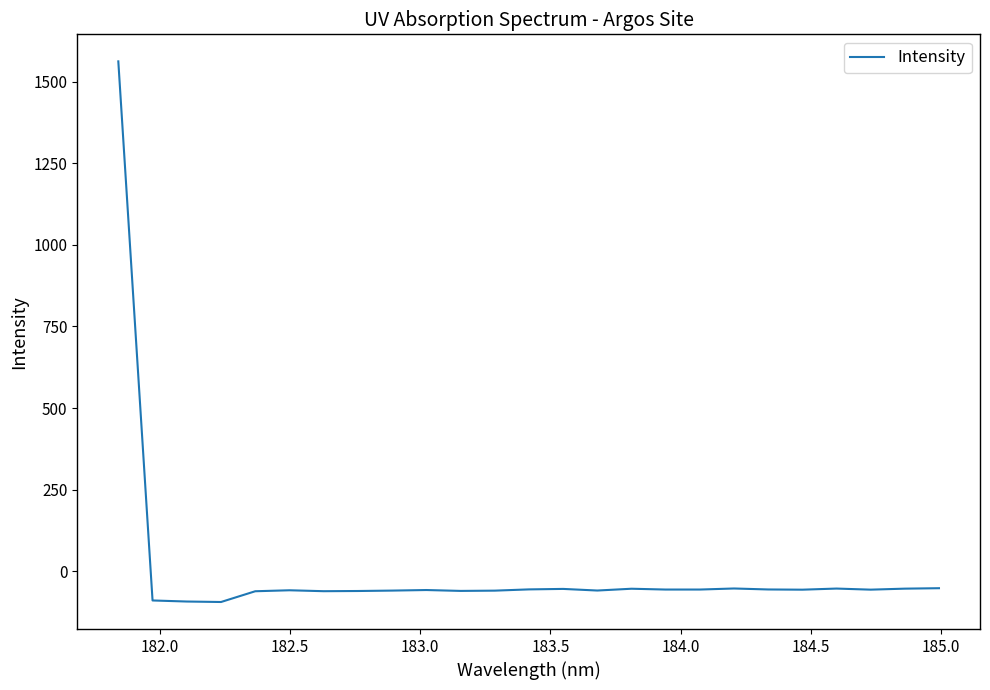

What is the maximum value shown in the chart?

1562.2